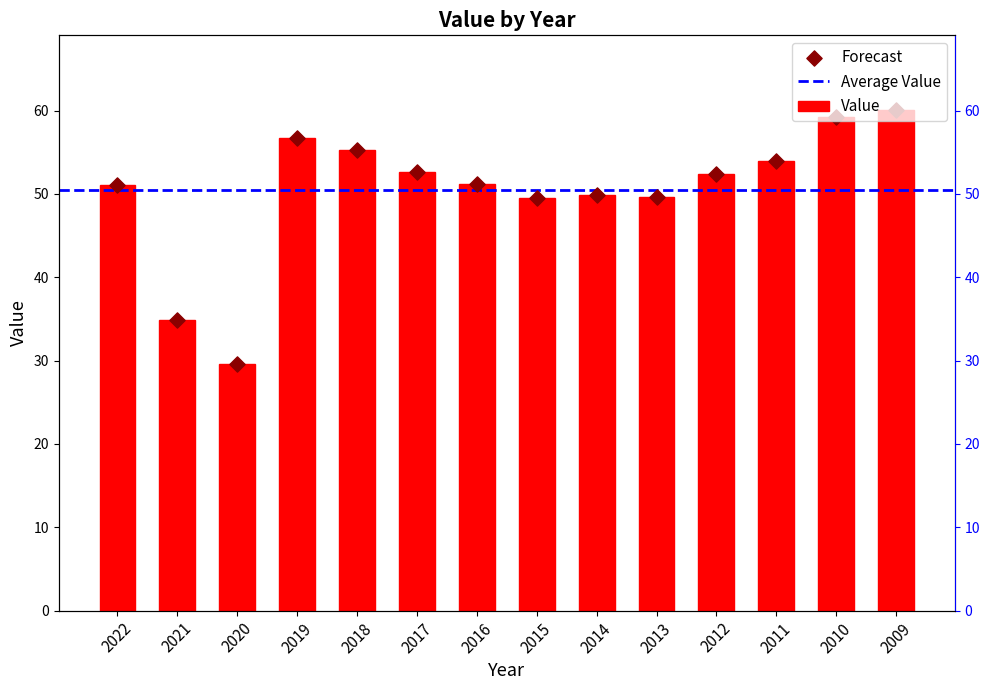

What is the change in value from 2017 to 2010?

+6.6